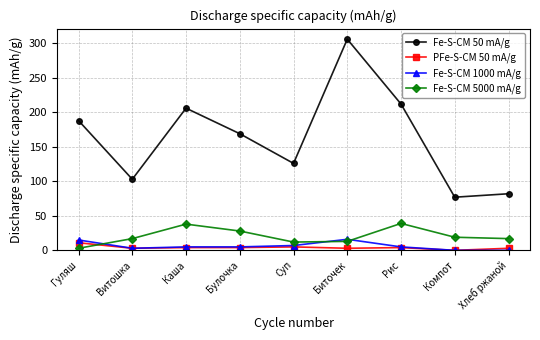

How many data points does each series have?

9